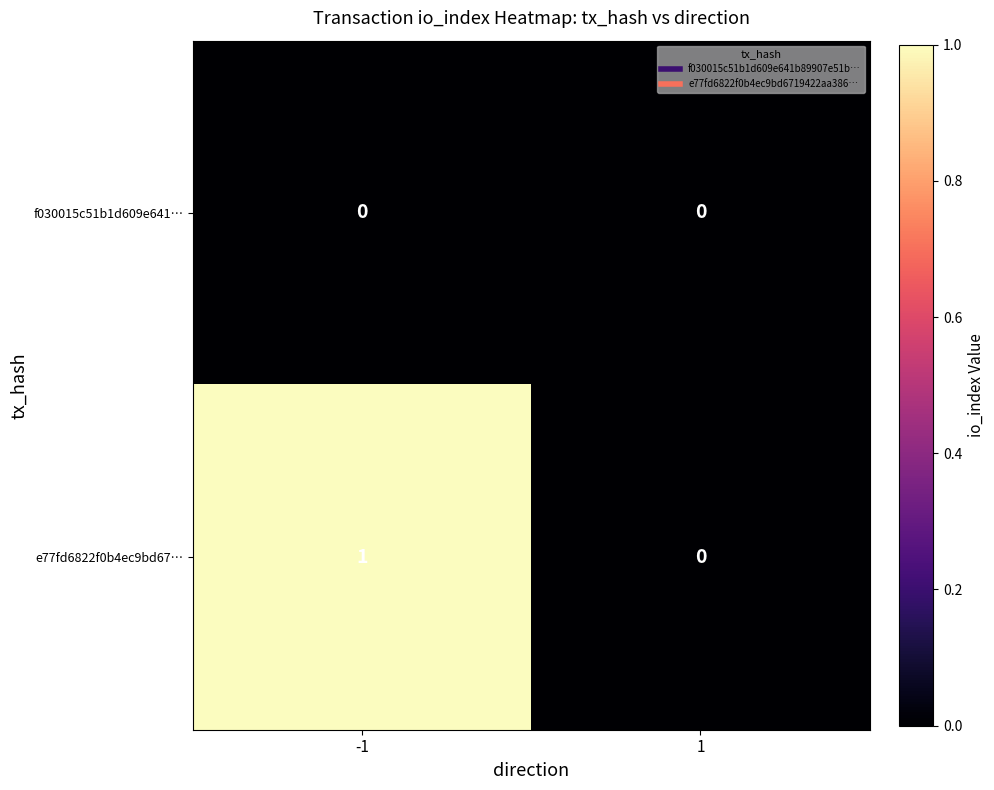

List the series in order of their overall mean, highest first.

e77fd6822f0b4ec9bd67…, f030015c51b1d609e641…